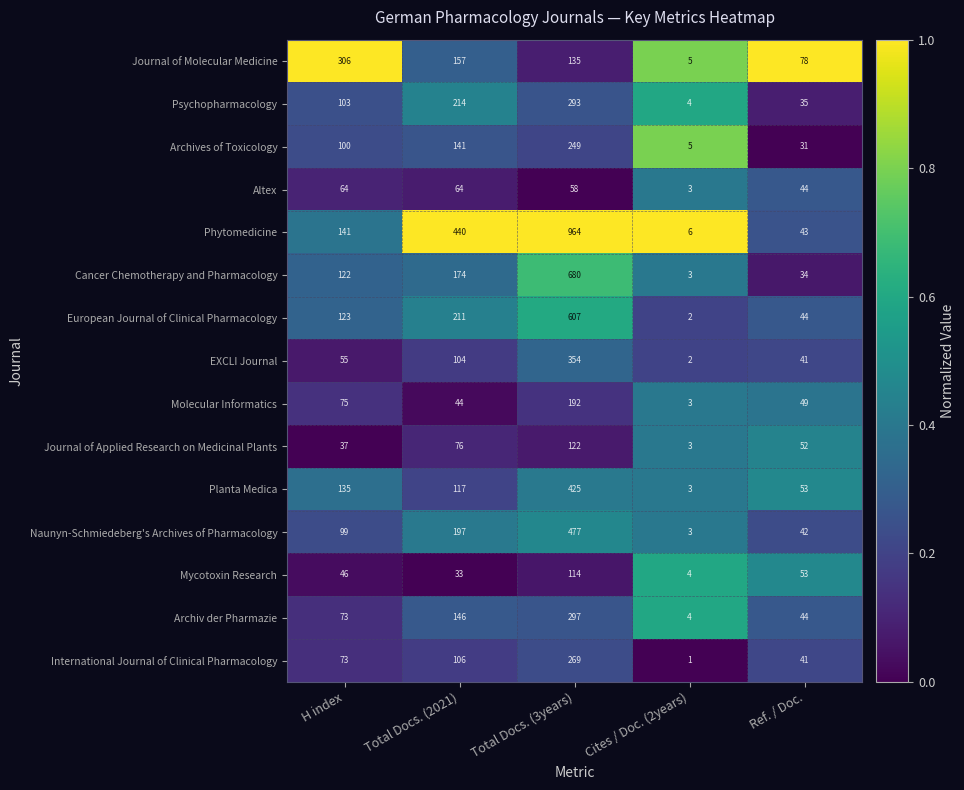

Which series has the largest range (max minus min)?

Phytomedicine